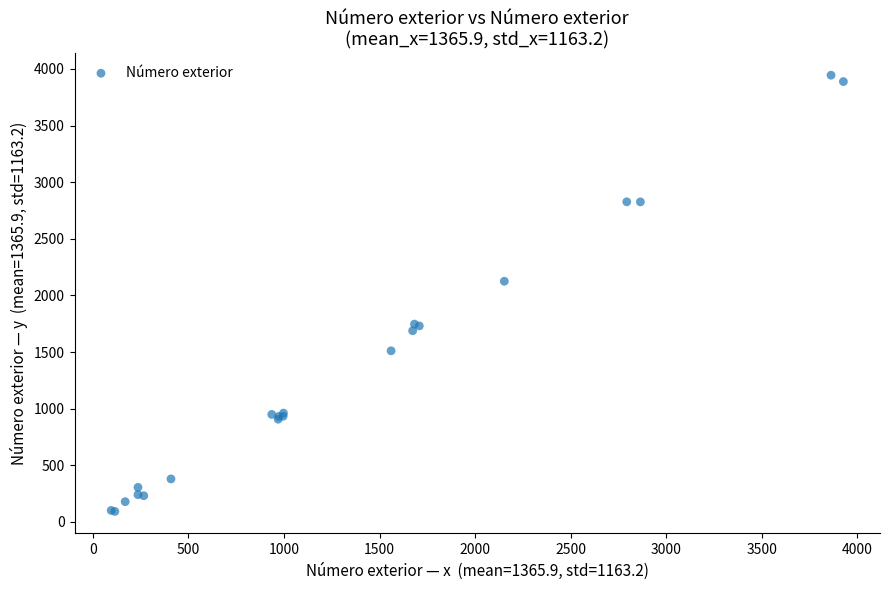

What Y value in the scatter plot is closest to 2018?

2125.5